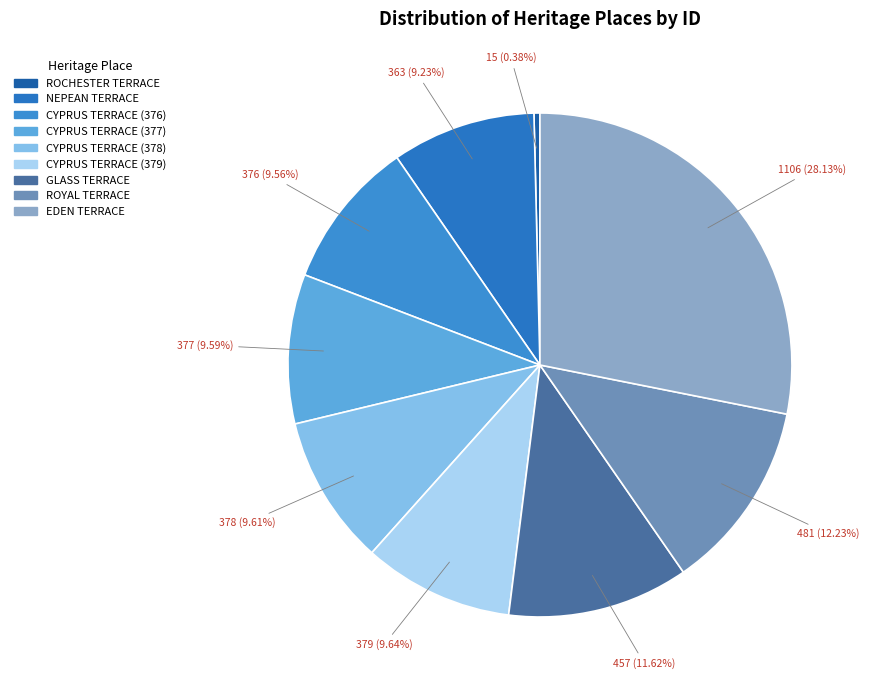

How many segments does this pie chart have?

9